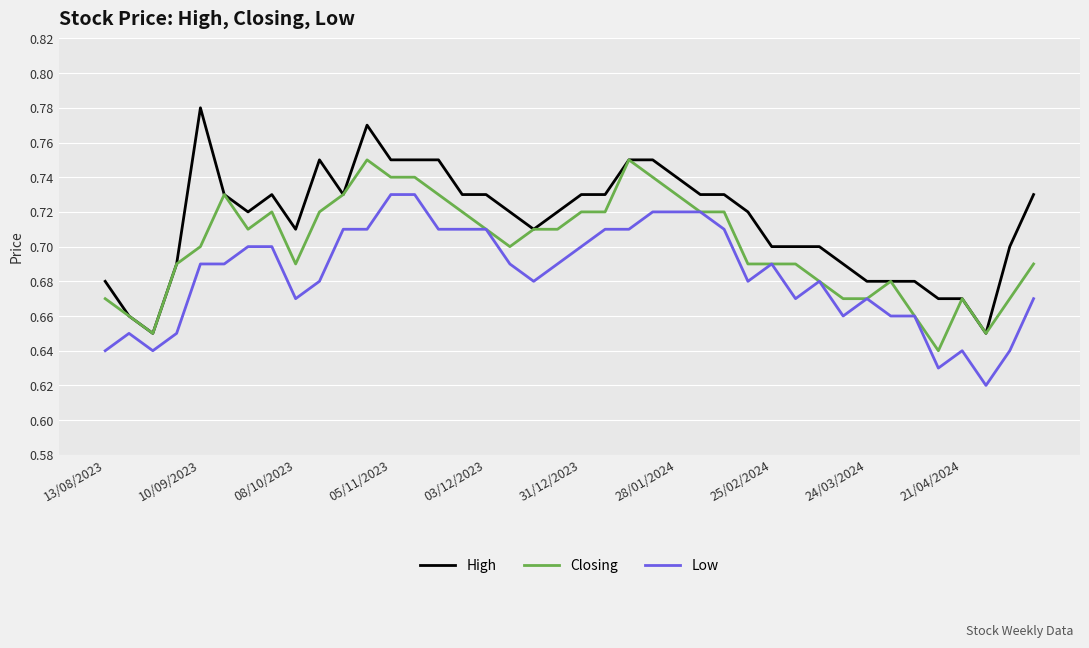

Which series has the largest range (max minus min)?

High